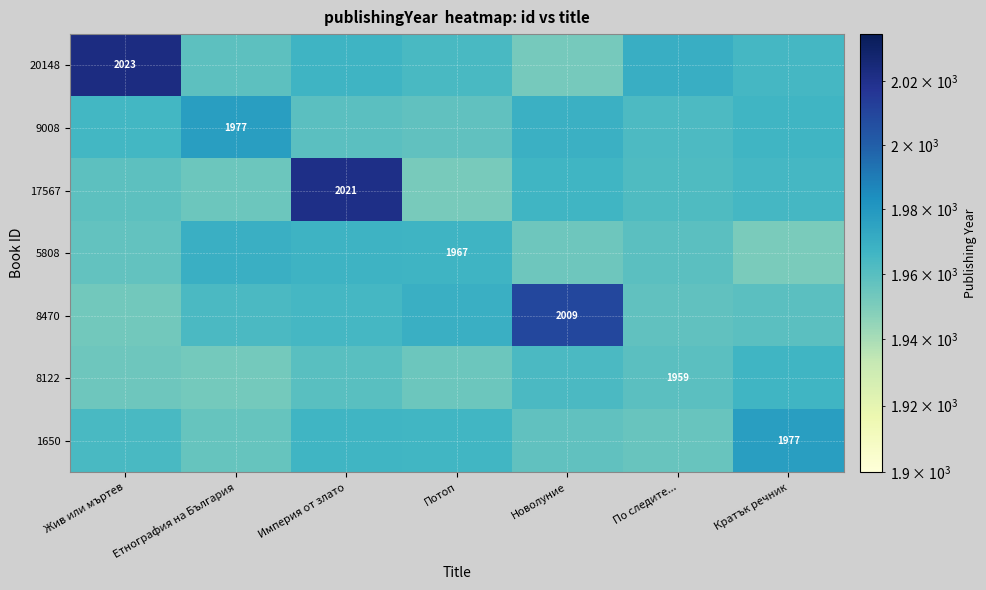

What is the spread (max minus min) of values at Жив или мъртев?

69.9